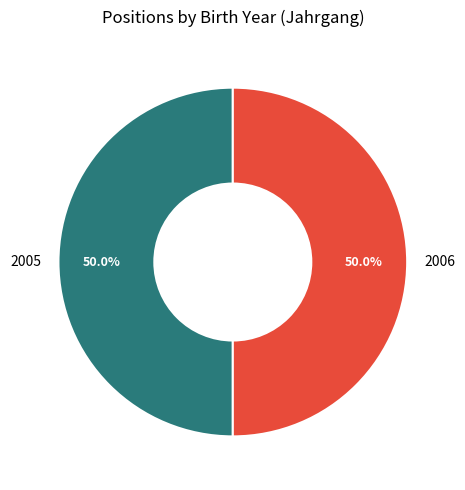

Do 2006 and 2005 together represent more than half of the pie?

Yes